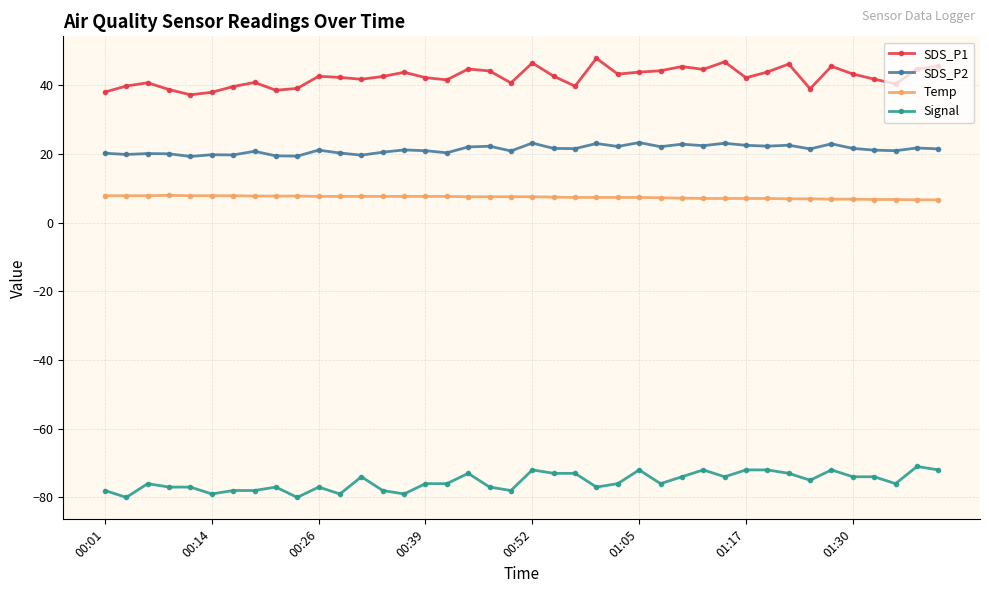

Rank the series by their maximum value, from highest to lowest.

SDS_P1, SDS_P2, Temp, Signal